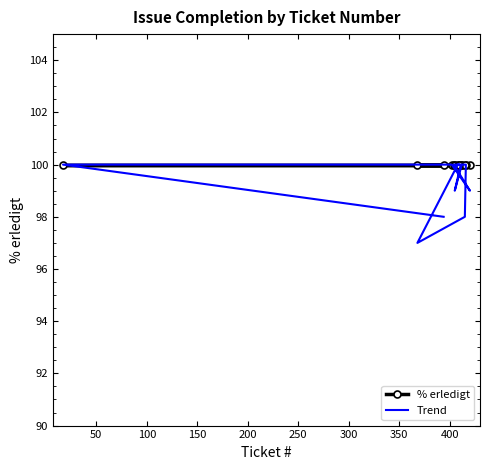

What is the average value of the % erledigt series?

100